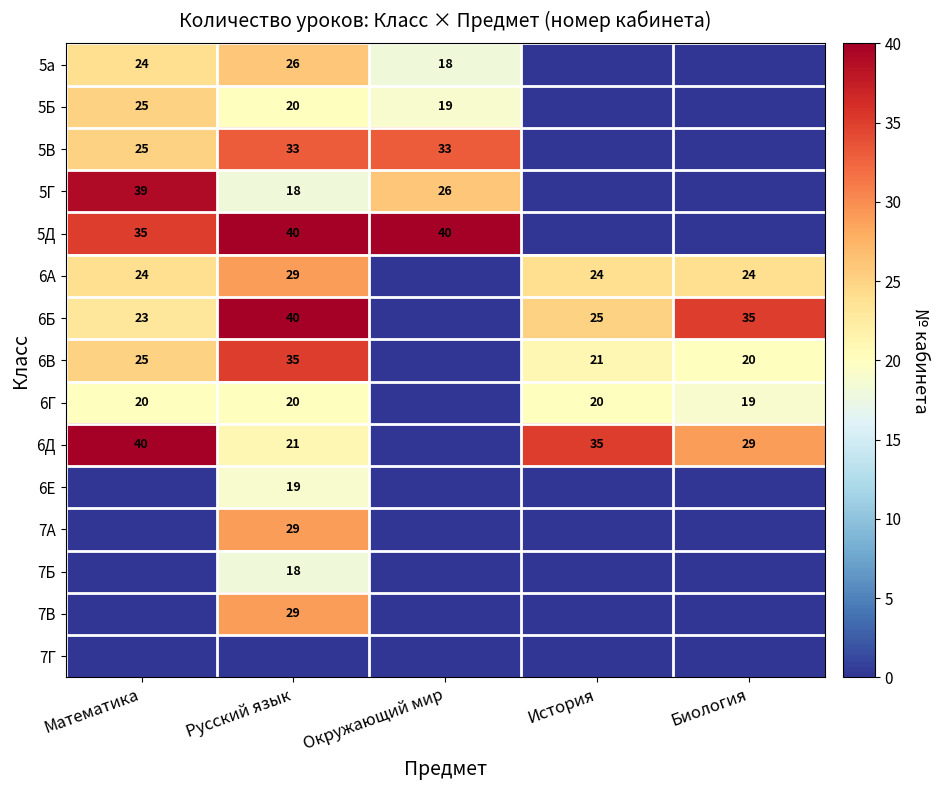

Is it true that 5В equals 33 at Русский язык?

True